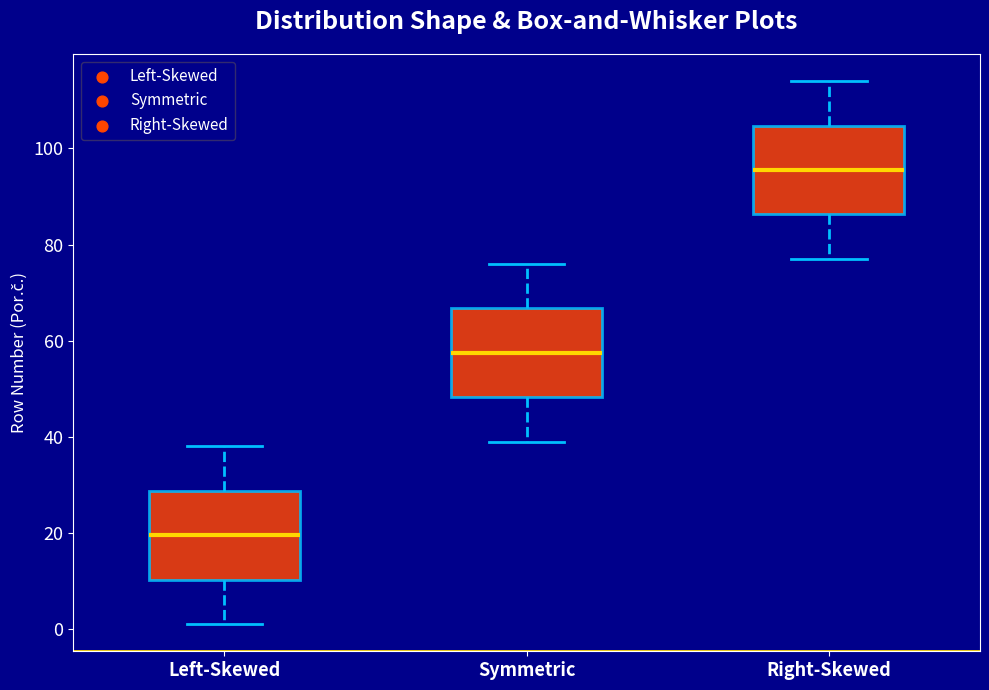

Which box's median line is the lowest?

Left-Skewed